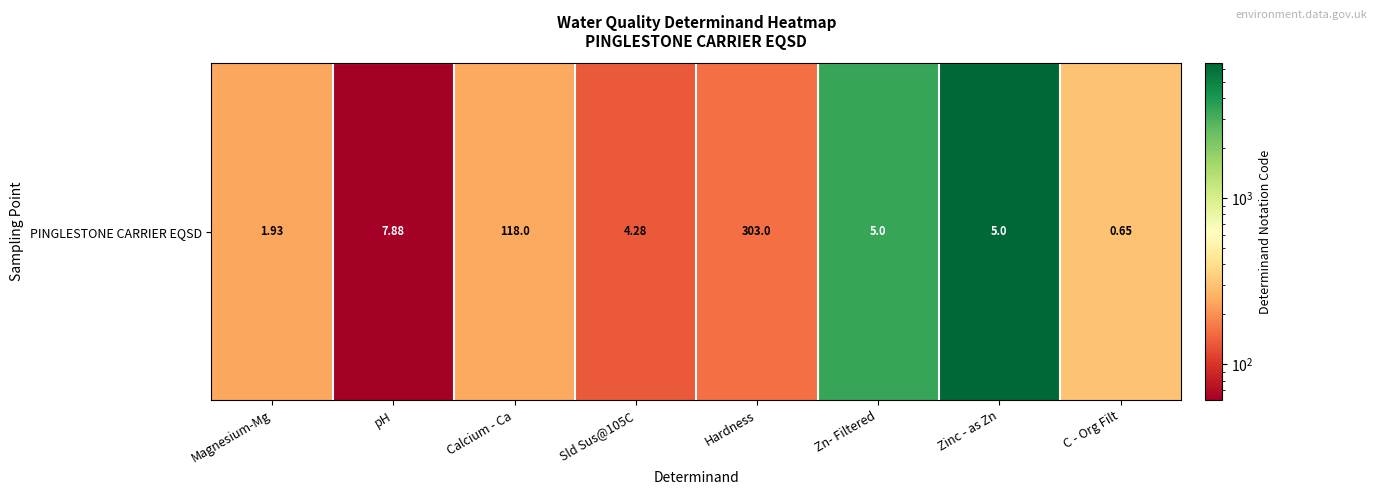

At which category does the chart reach its peak across all series?

Zinc - as Zn